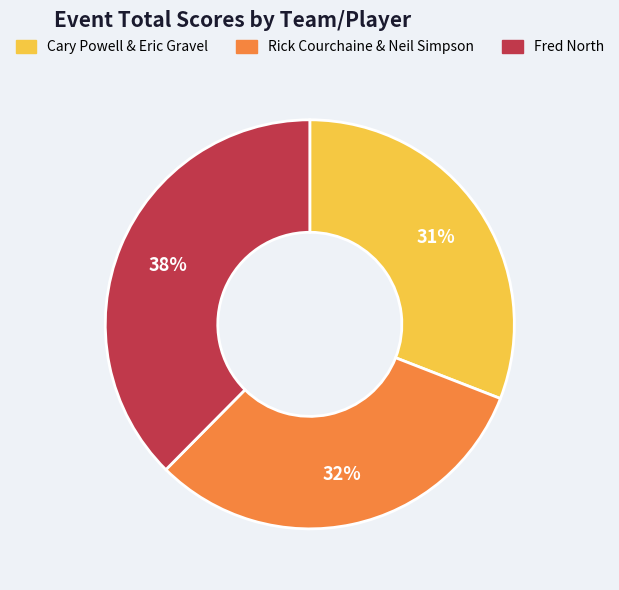

Between Fred North and Rick Courchaine & Neil Simpson, which is larger?

Fred North